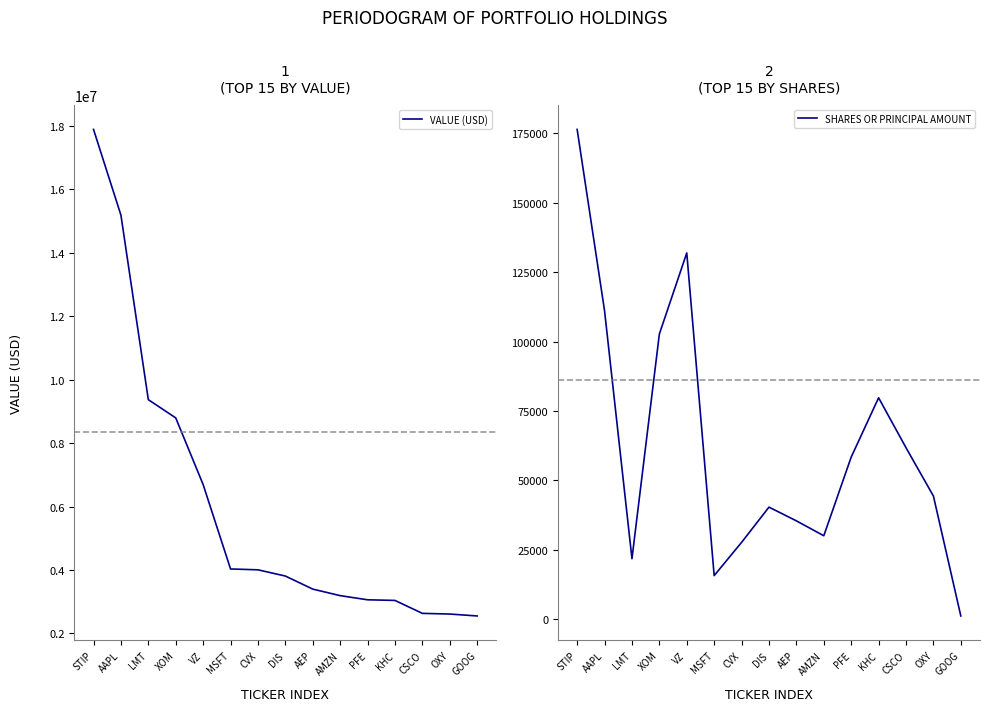

How many data points in VALUE (USD) are less than 3810000?

7